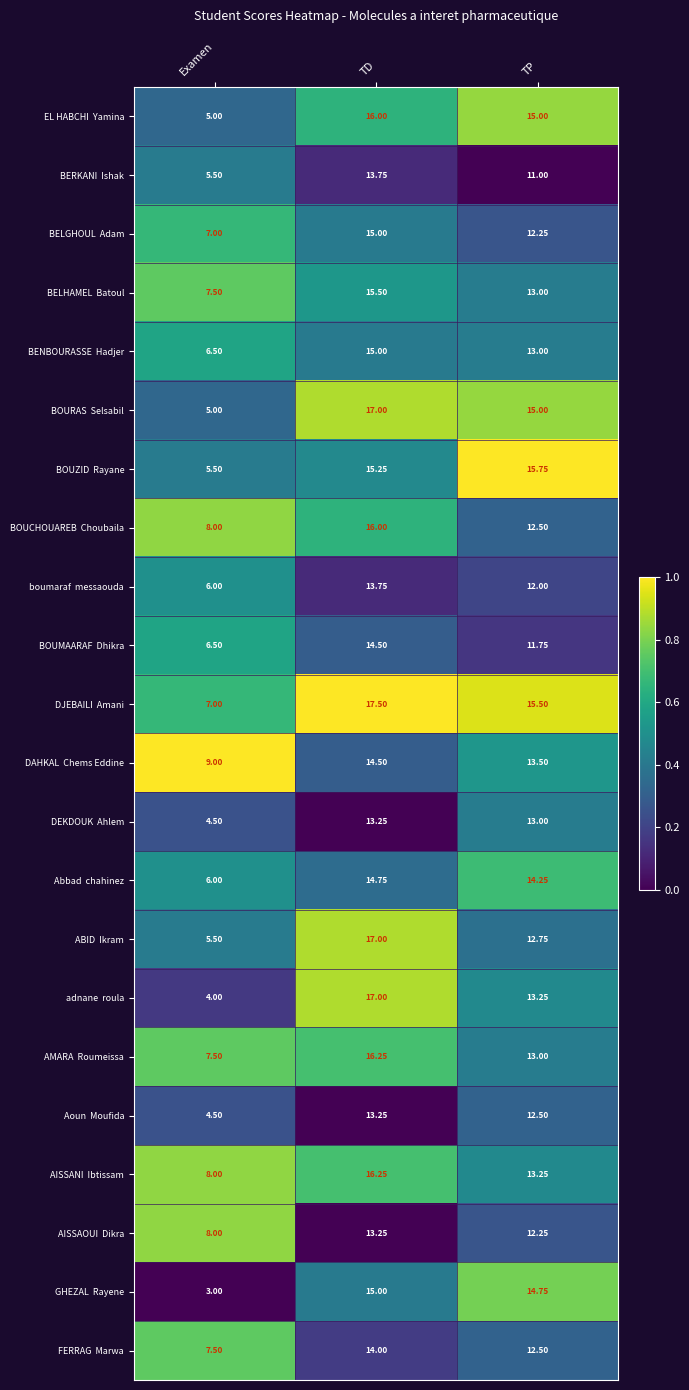

At which category does the chart reach its peak across all series?

TD